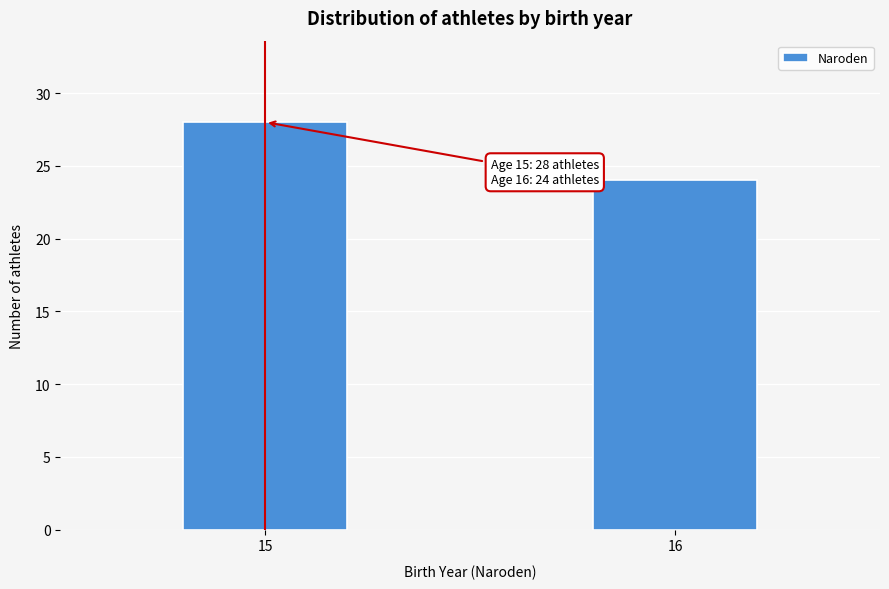

Reading left to right, what are all the values shown in this chart?

28	24